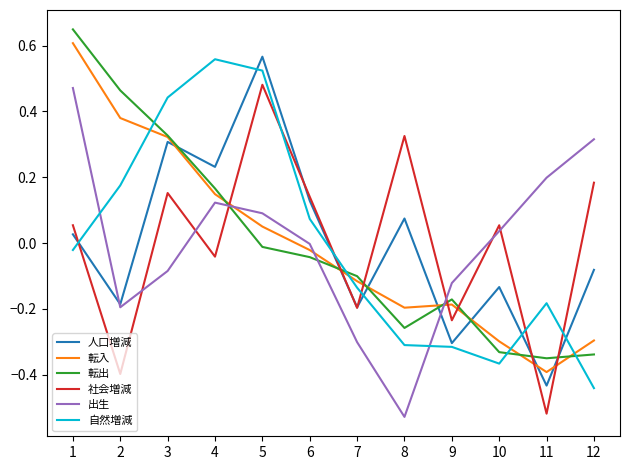

True or false: 転出 and 転入 intersect in this chart.

True